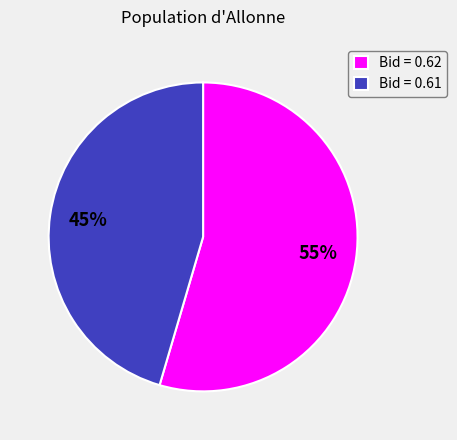

Between Bid = 0.61 and Bid = 0.62, which is larger?

Bid = 0.62